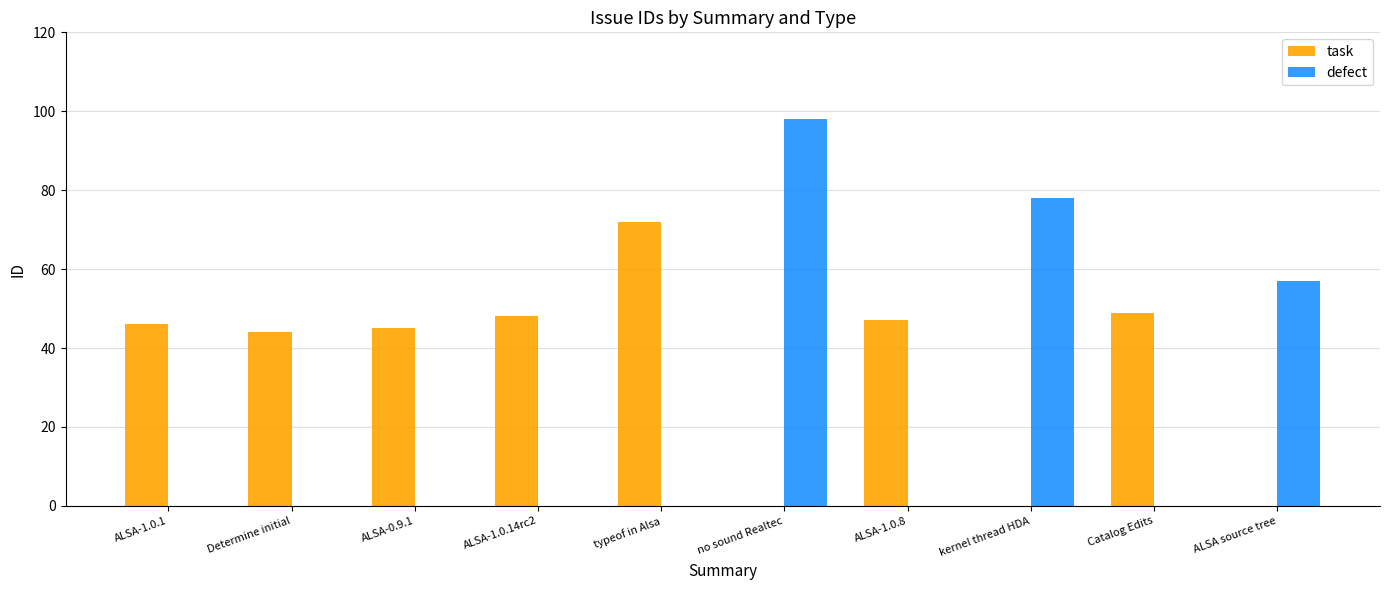

At which category is the sum across all series the highest?

no sound Realtec